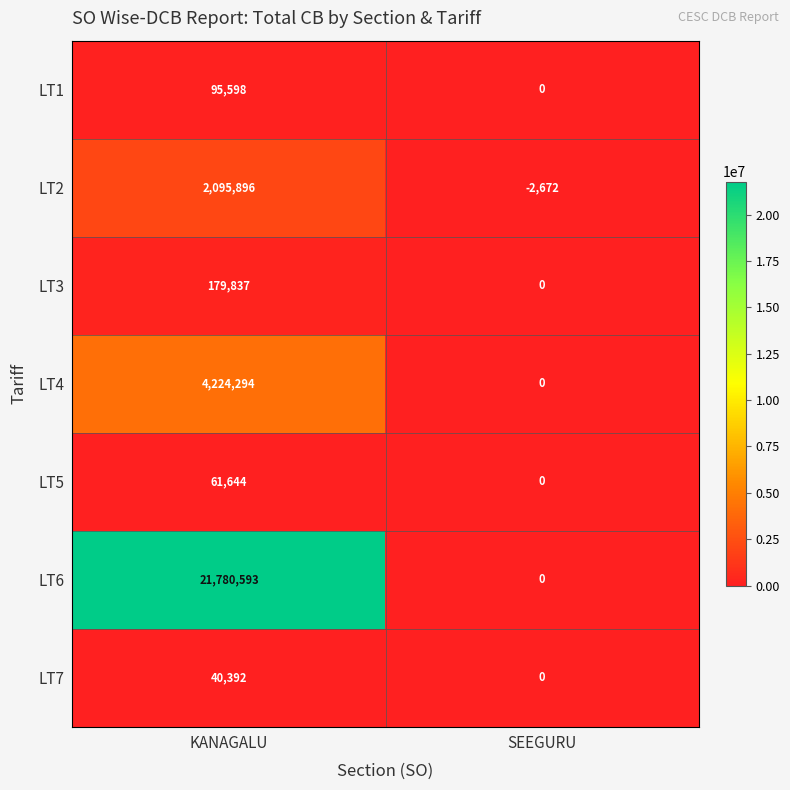

Rank the series at KANAGALU from lowest to highest value.

LT7, LT5, LT1, LT3, LT2, LT4, LT6